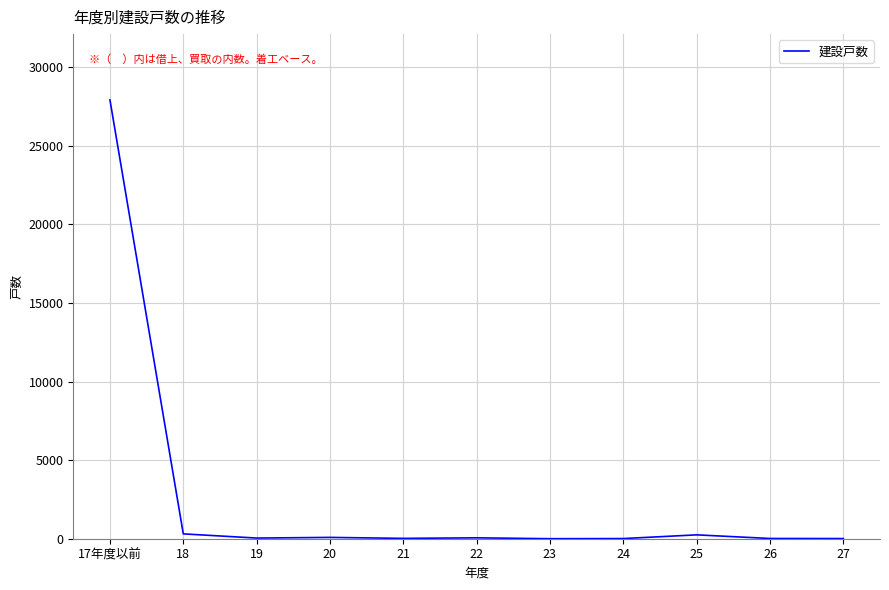

What is the difference between the values at 17年度以前 and 21?

27895